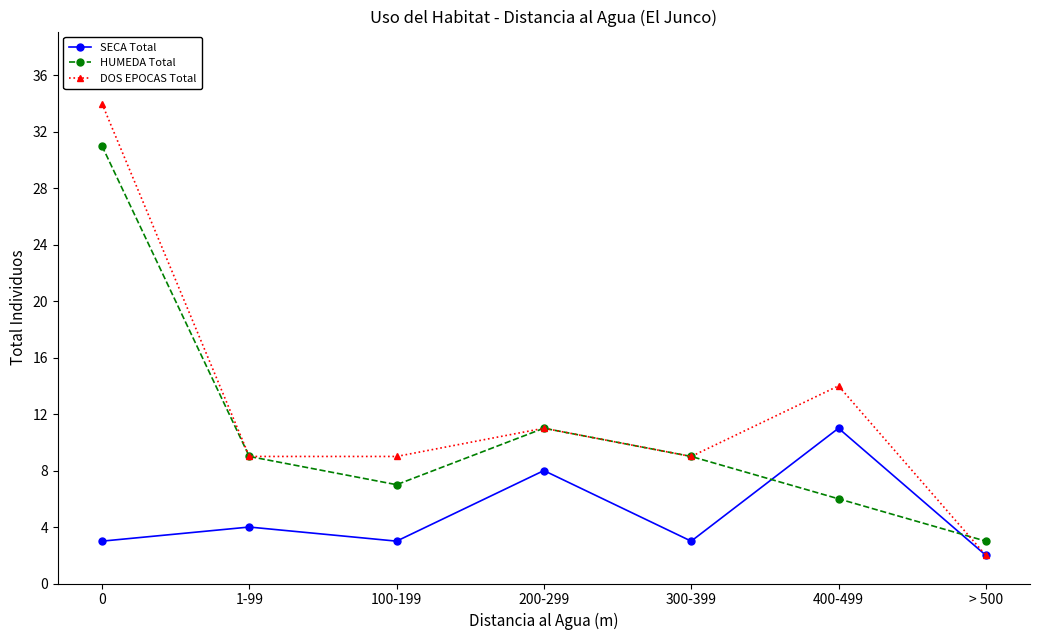

The value of HUMEDA Total at 300-399 is 9. True or false?

True